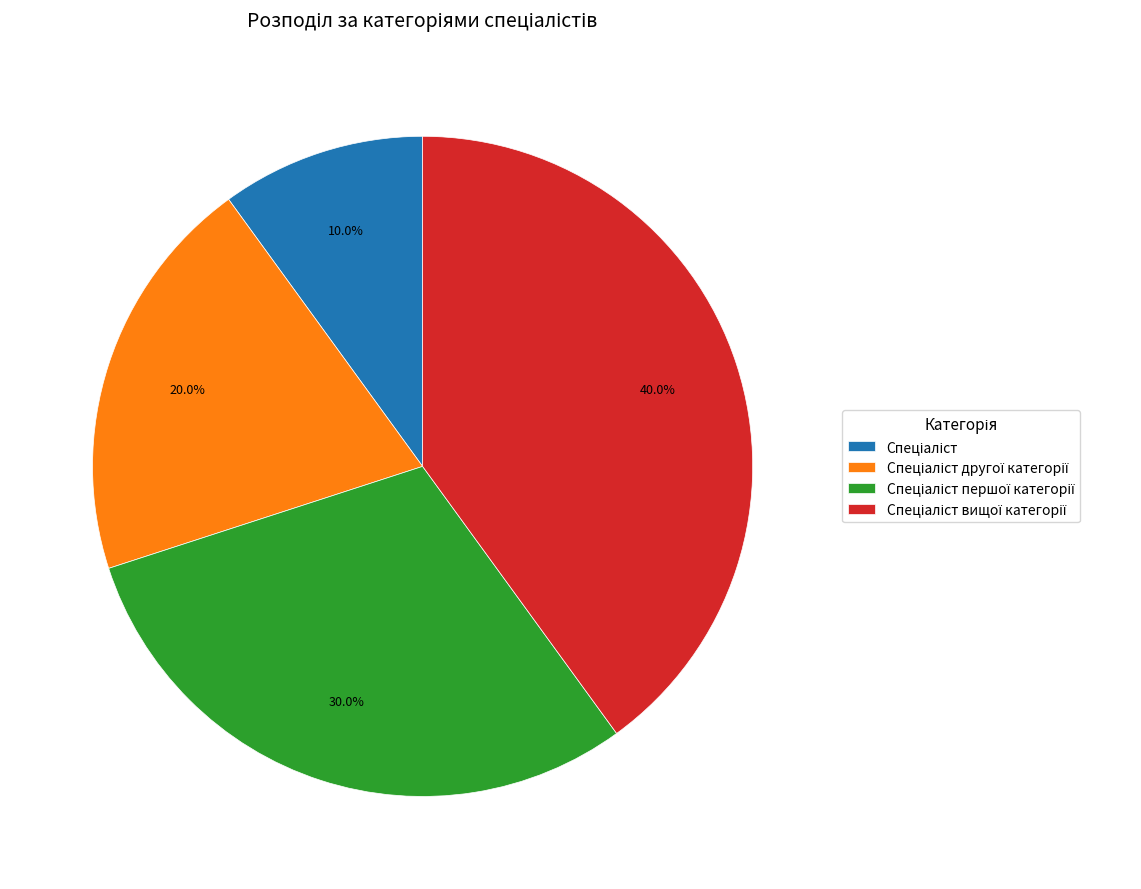

Is there a majority slice in this chart?

No